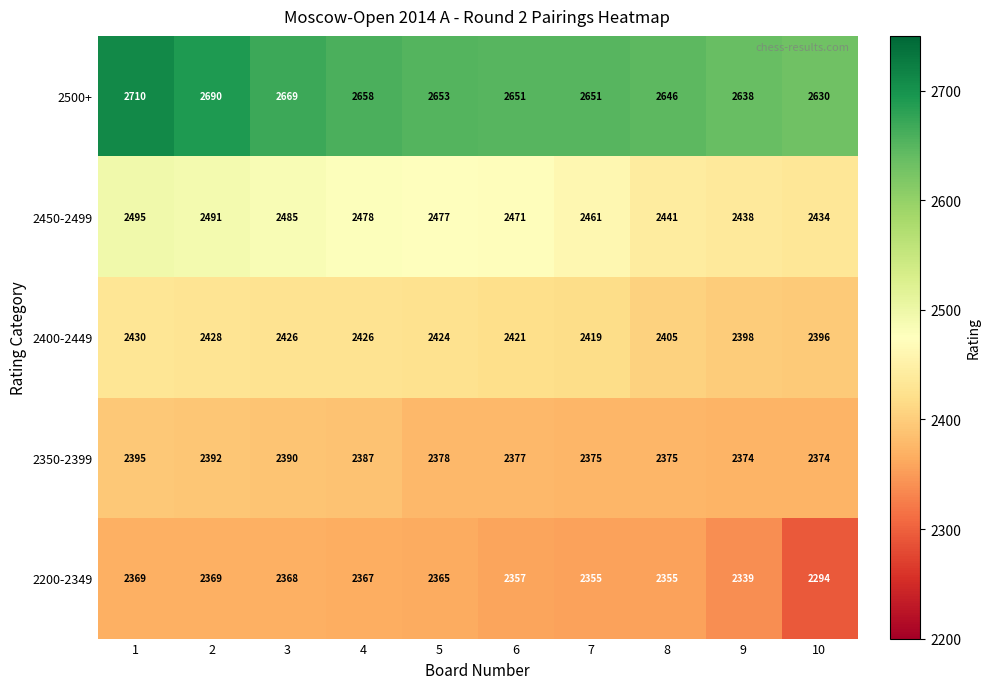

How many series are shown in this chart?

5